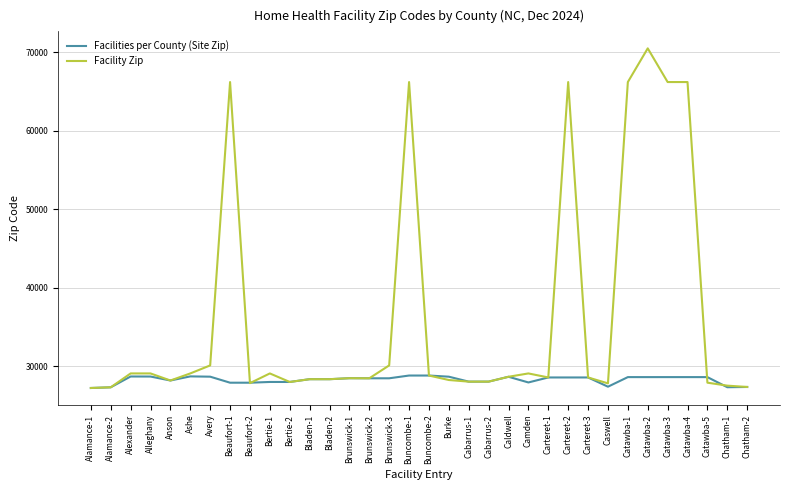

True or false: Facility Zip has a value of 27514 at Chatham-1.

True